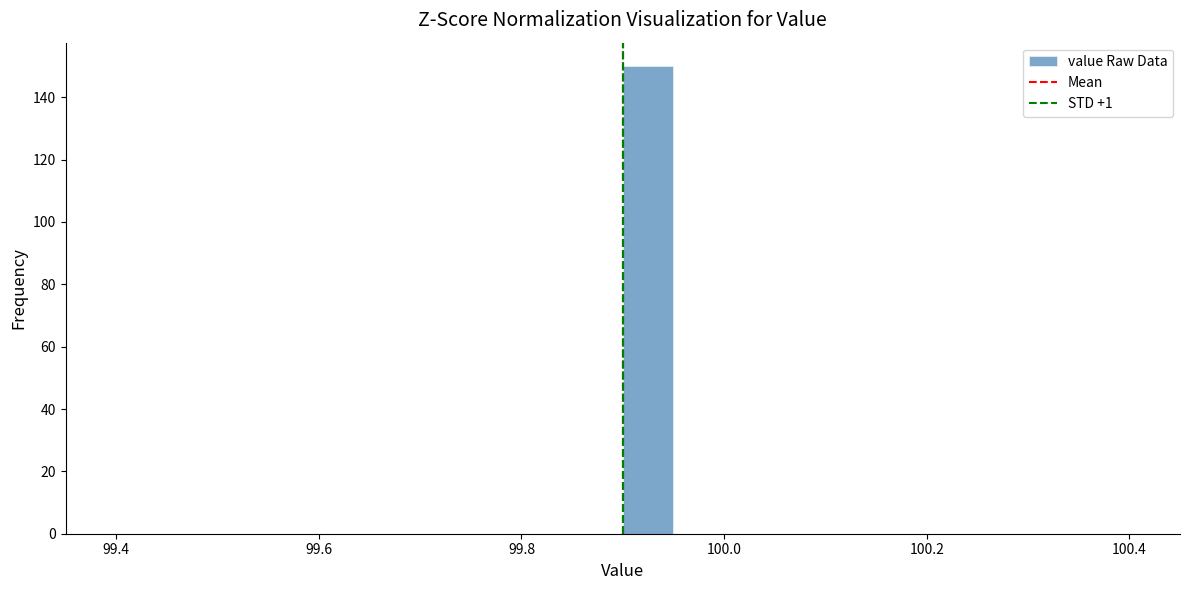

Around what value on the x-axis is the tallest bar? Give the approximate position of its centre, as read against the axis.

99.92